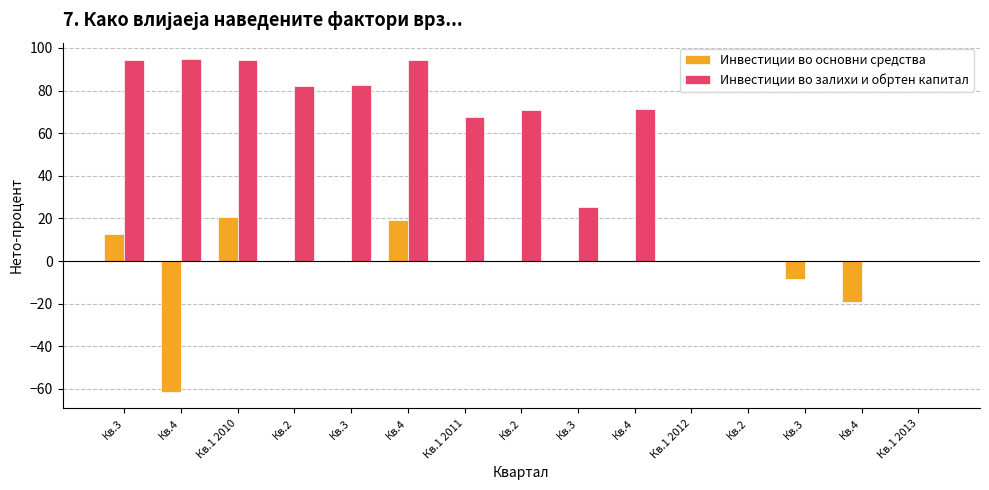

Are the bars horizontal?

No